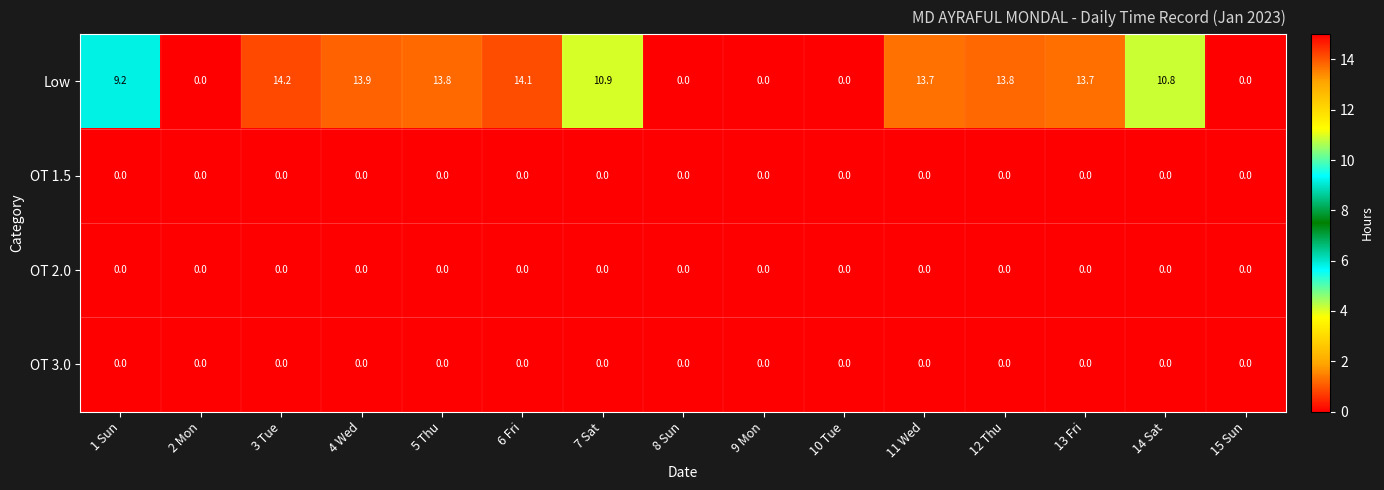

Where does the Low series first go above 10?

3 Tue